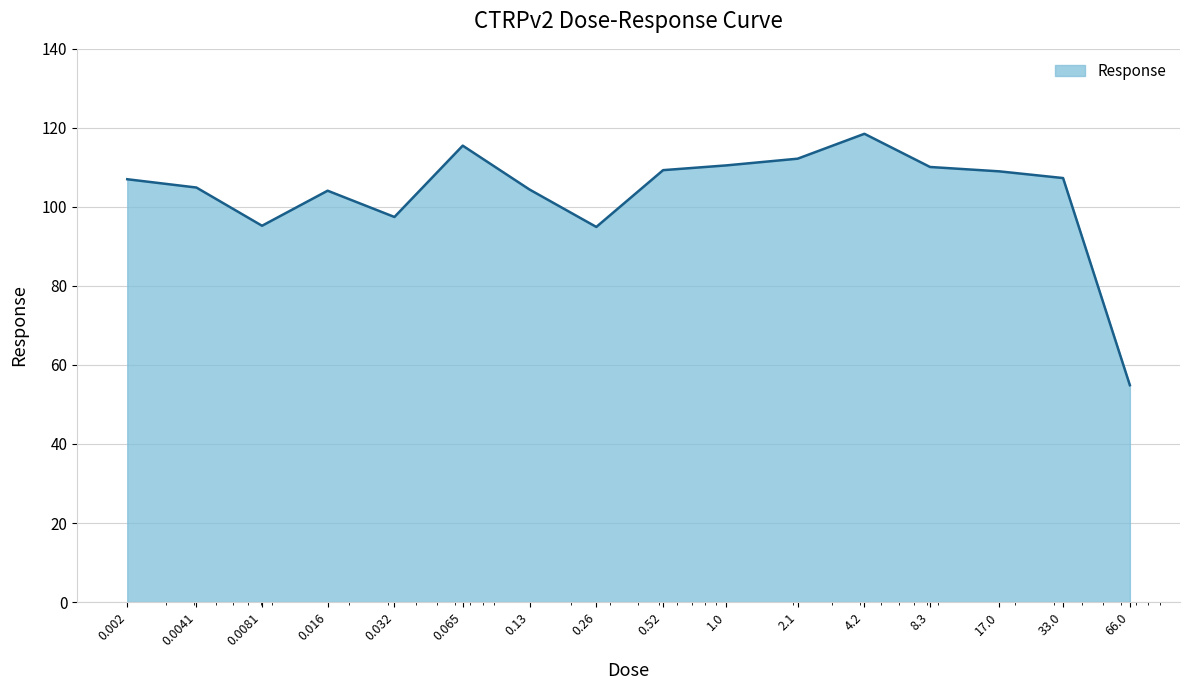

What is the minimum value shown in the chart?

54.9